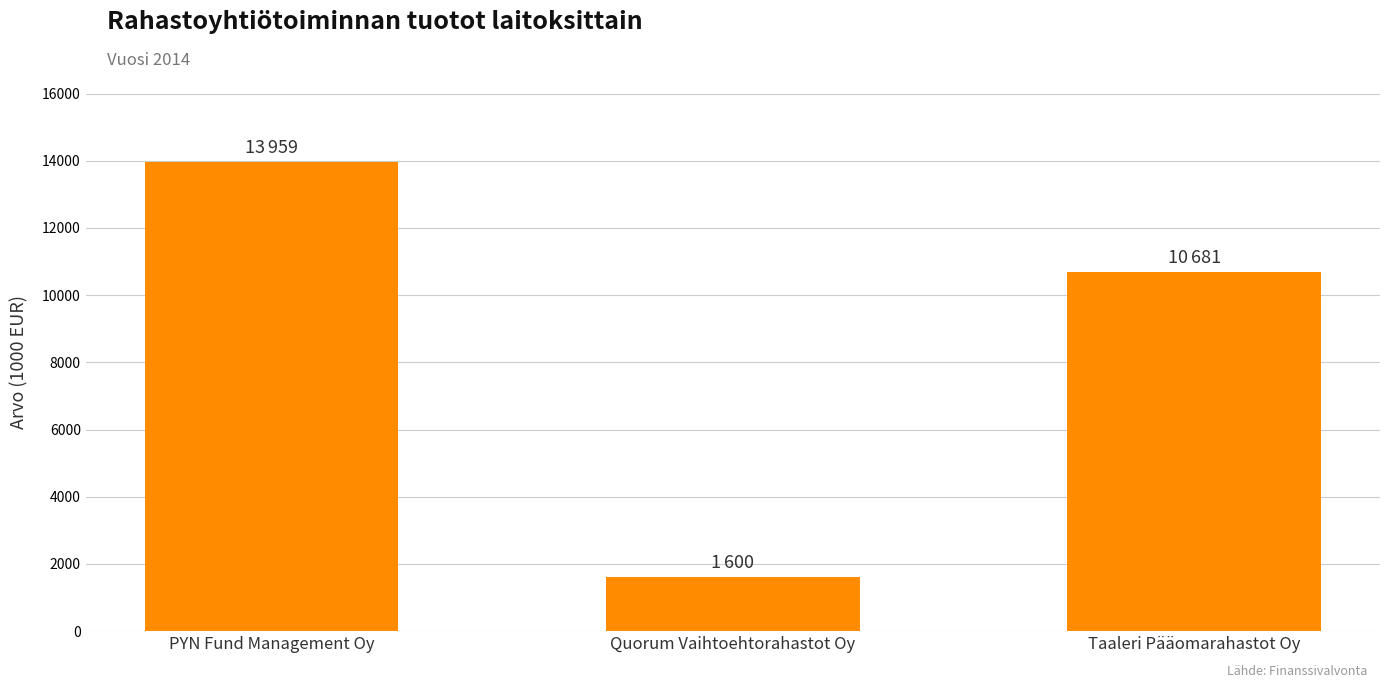

Which label corresponds to the smallest value in the chart?

Quorum Vaihtoehtorahastot Oy